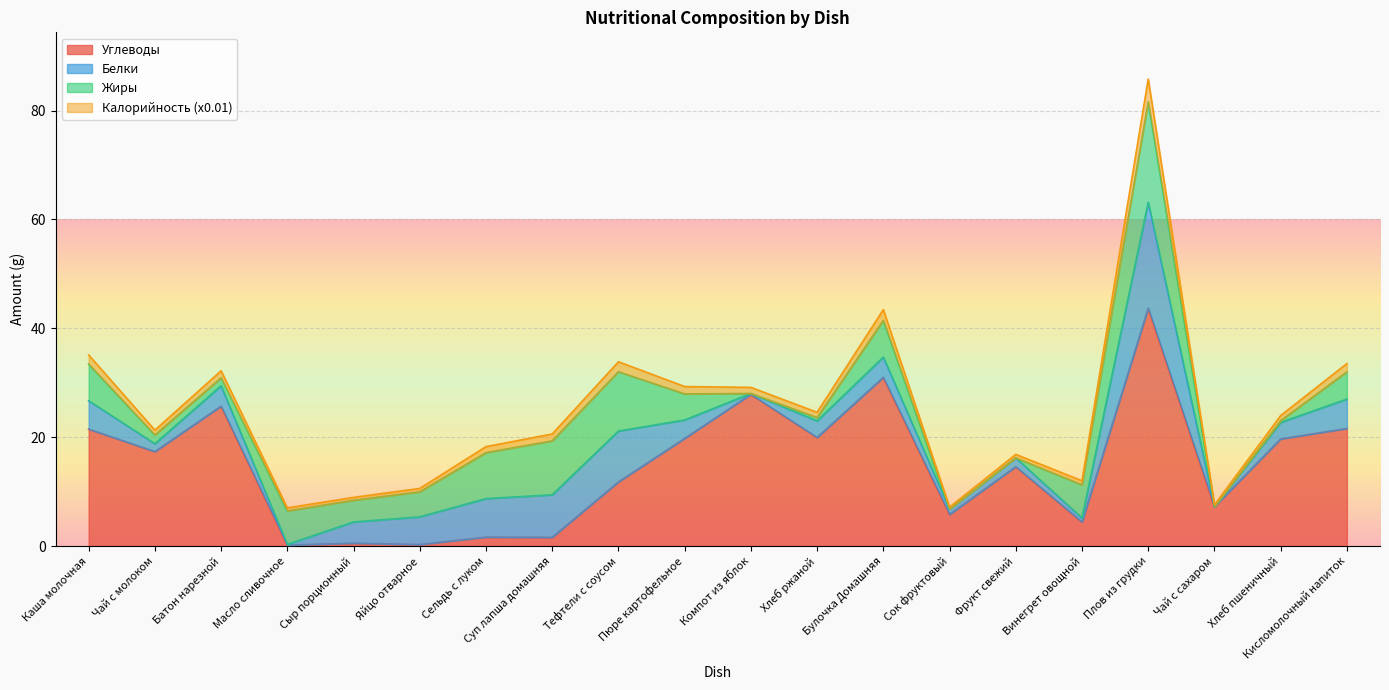

Is it true that Жиры equals 0.0 at Компот из яблок?

True